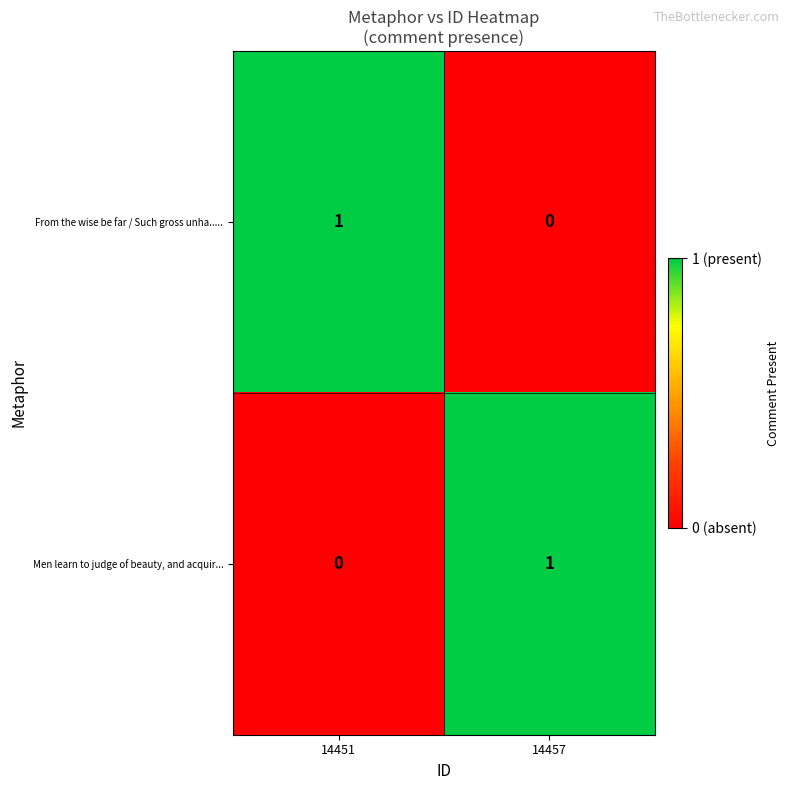

Rank the categories by Men learn to judge of beauty, and acquir... value from highest to lowest.

14457, 14451